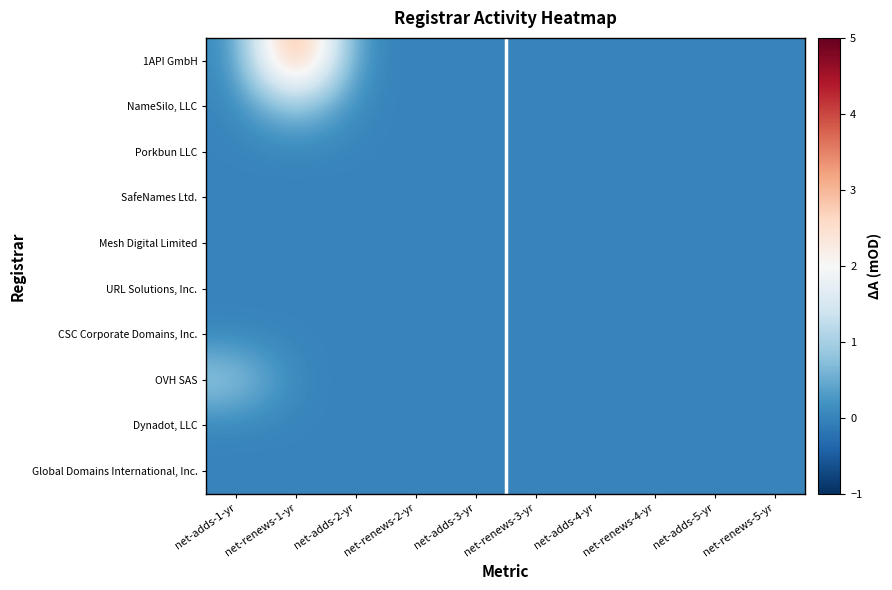

Between net-adds-3-yr and net-renews-2-yr, which is larger?

net-adds-3-yr